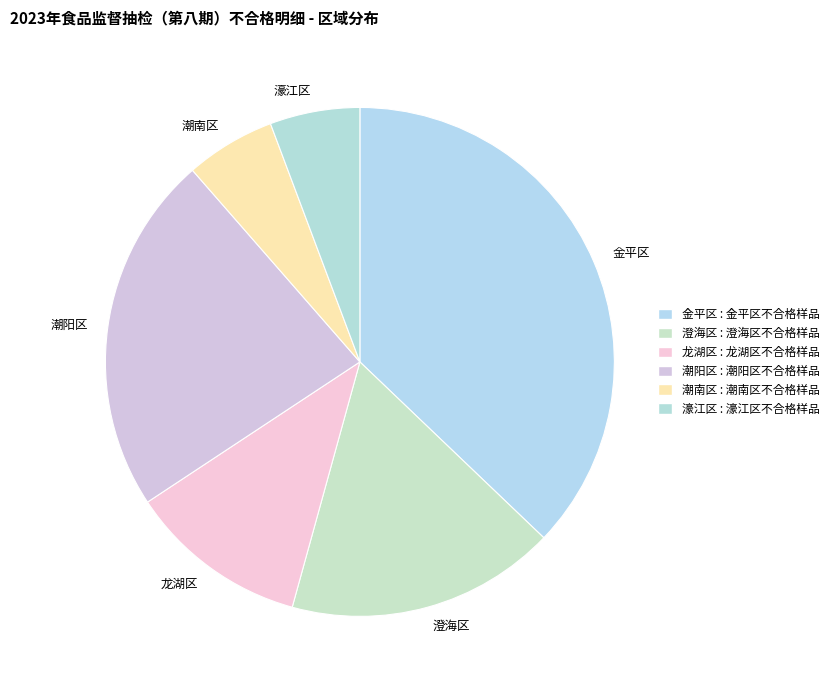

Is the sum of 澄海区 and 龙湖区 greater than half?

No